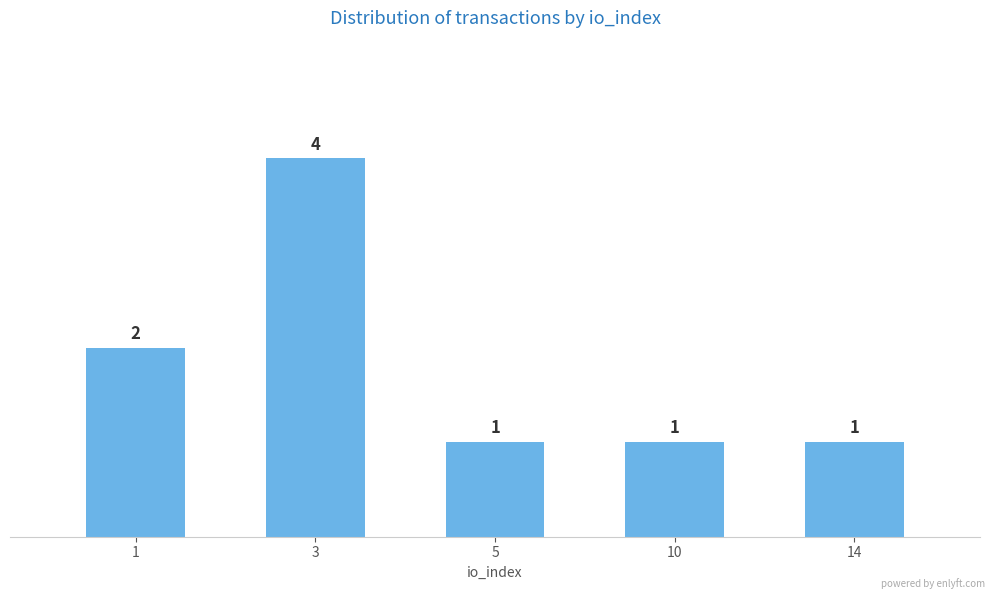

Approximately how many times larger is the value at 5 compared to 1?

0.5